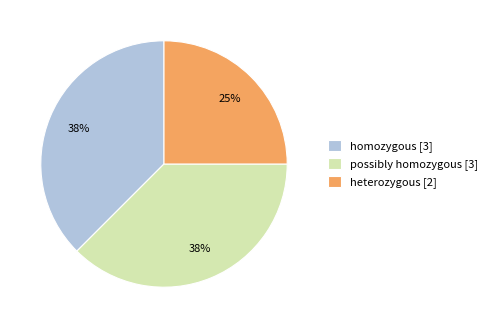

Approximately how many times larger is the value at heterozygous [2] compared to possibly homozygous [3]?

0.7